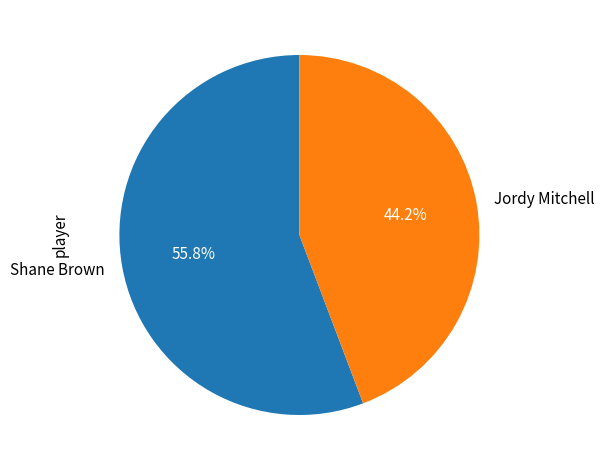

Do Shane Brown and Jordy Mitchell together represent more than half of the pie?

Yes